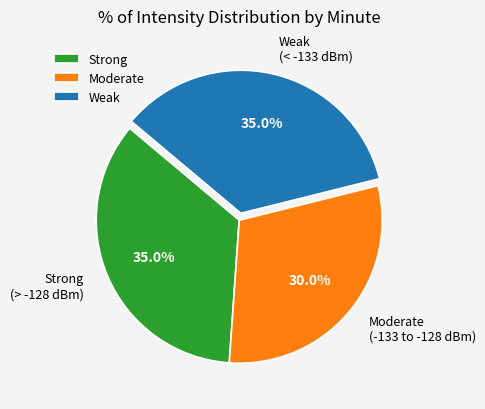

Is there a majority slice in this chart?

No